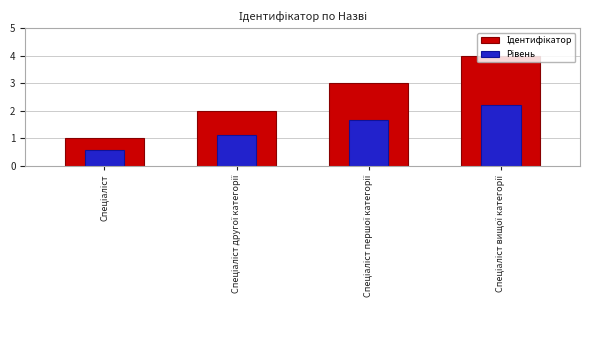

What is the value of the Ідентифікатор bar at the 3rd from the left?

3.0